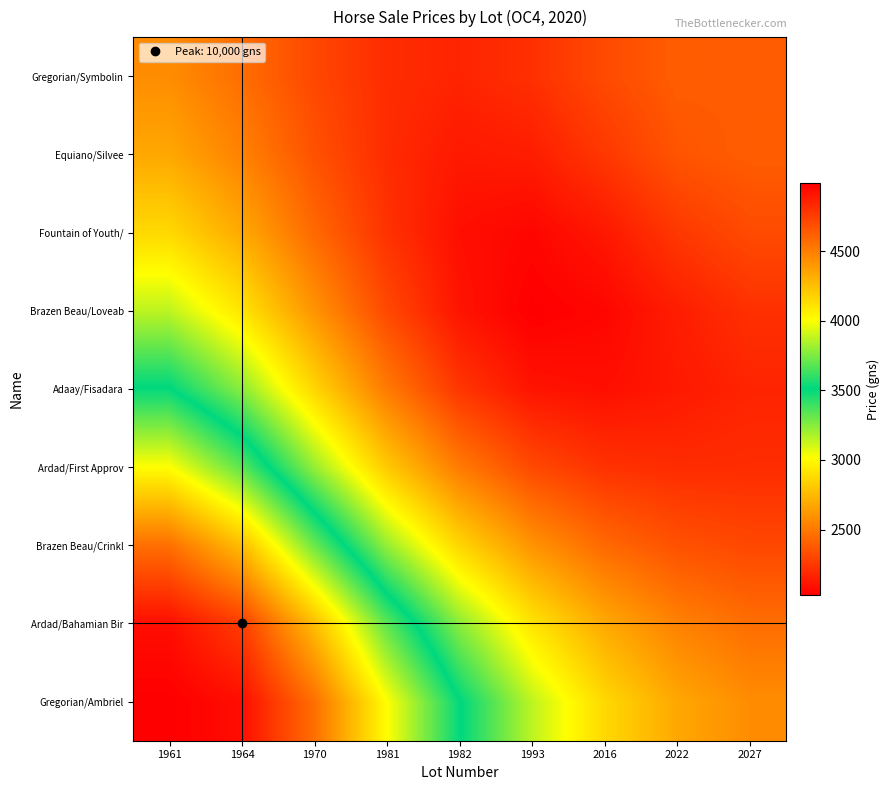

What is the minimum value shown in the chart?

2029.0